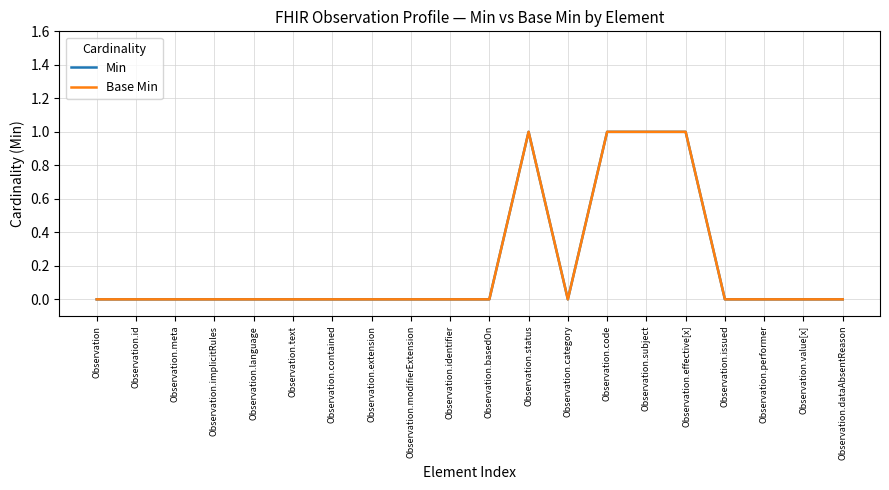

Does the chart display data point markers on the line(s)?

No